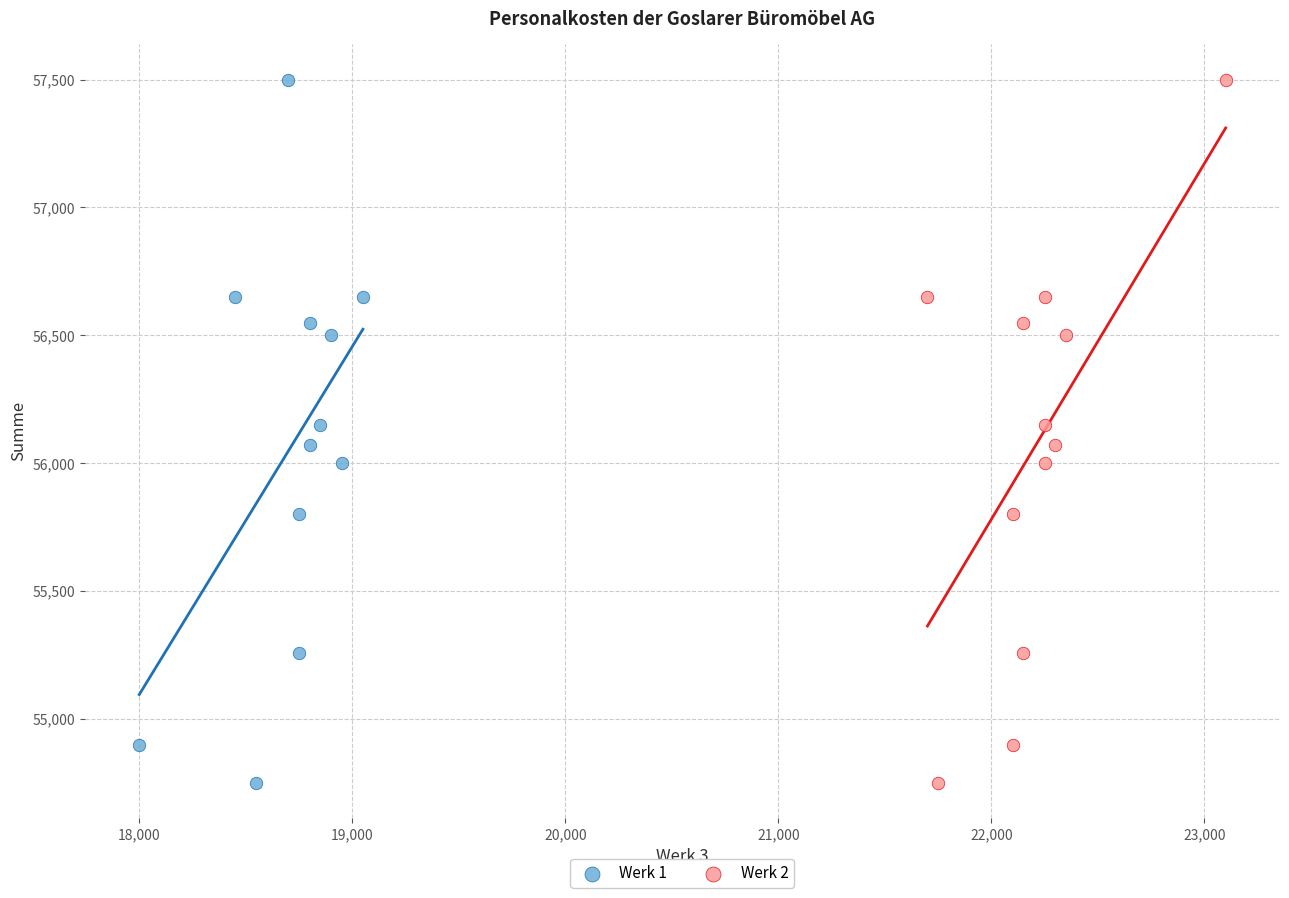

What are all the series names shown in the legend?

Werk 1, Werk 2